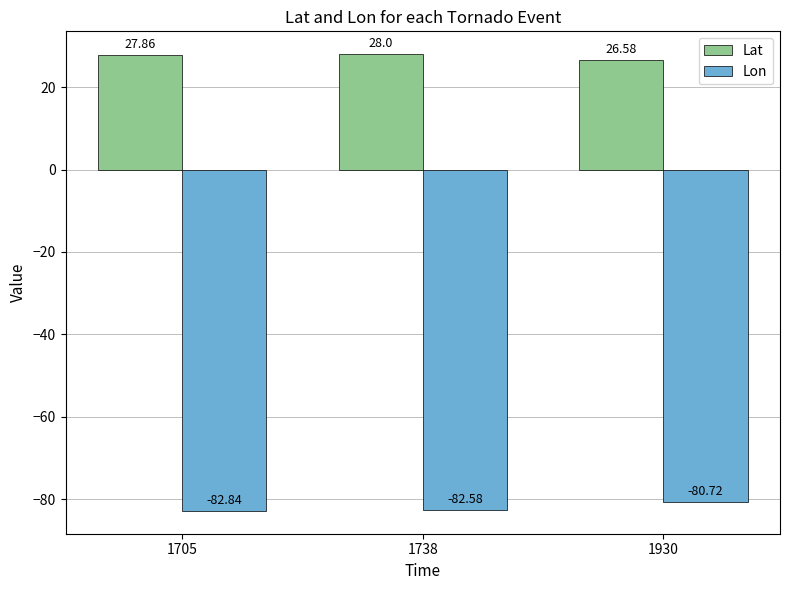

Which series has the largest range (max minus min)?

Lon